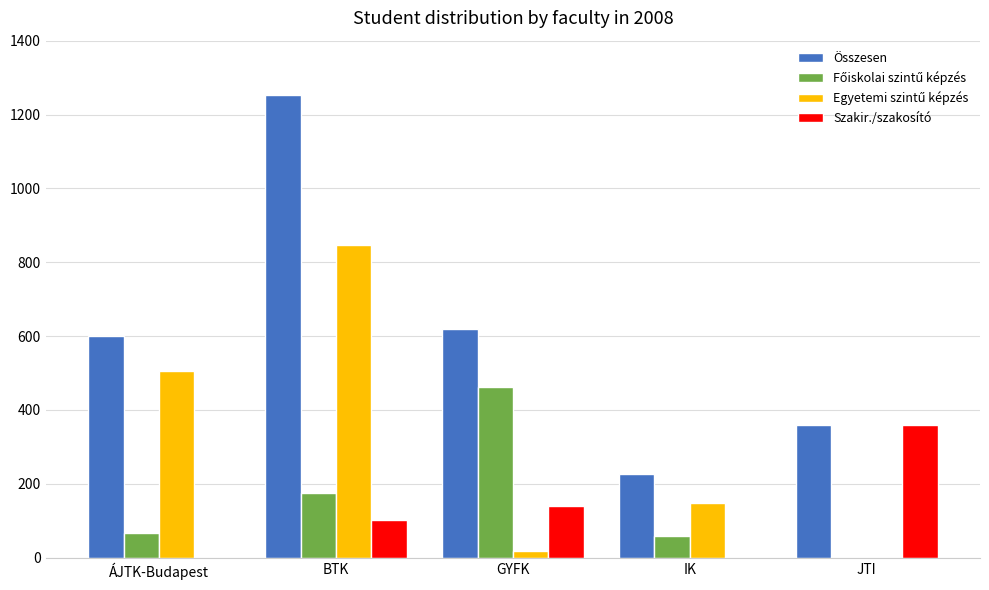

How many groups of bars are there?

5